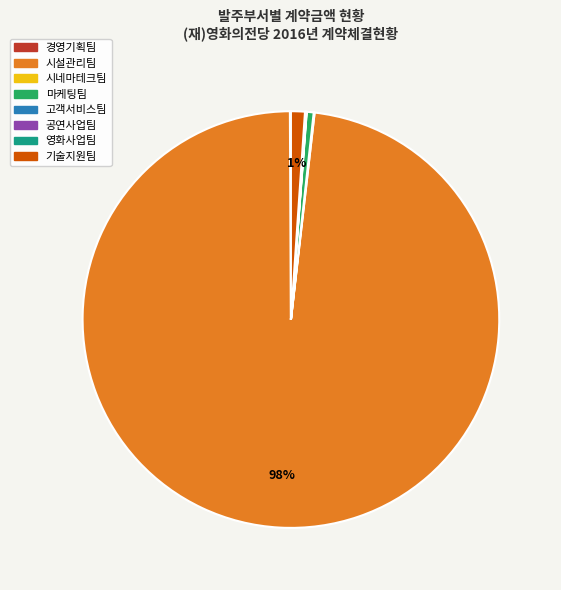

True or false: 시설관리팀 accounts for 87% of the total.

False